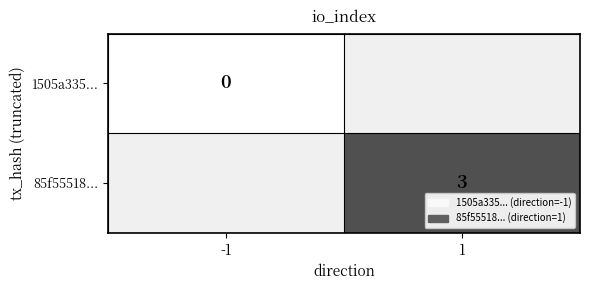

The 85f55518... series shows 4 at 1. True or false?

False